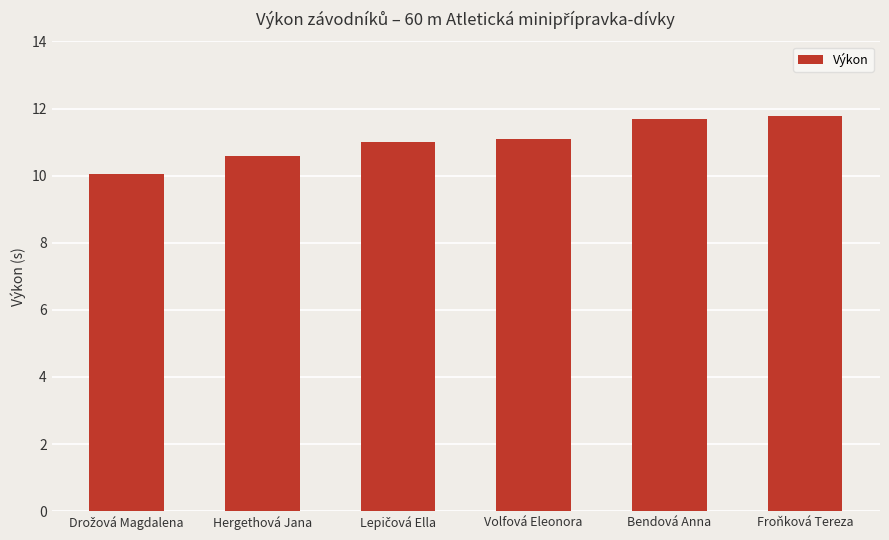

What is the average value?

11.0